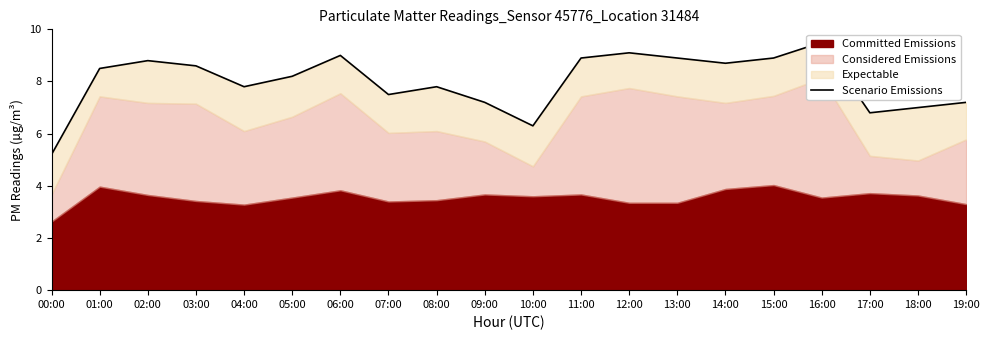

Where is the data nearest to the value 7?

18:00